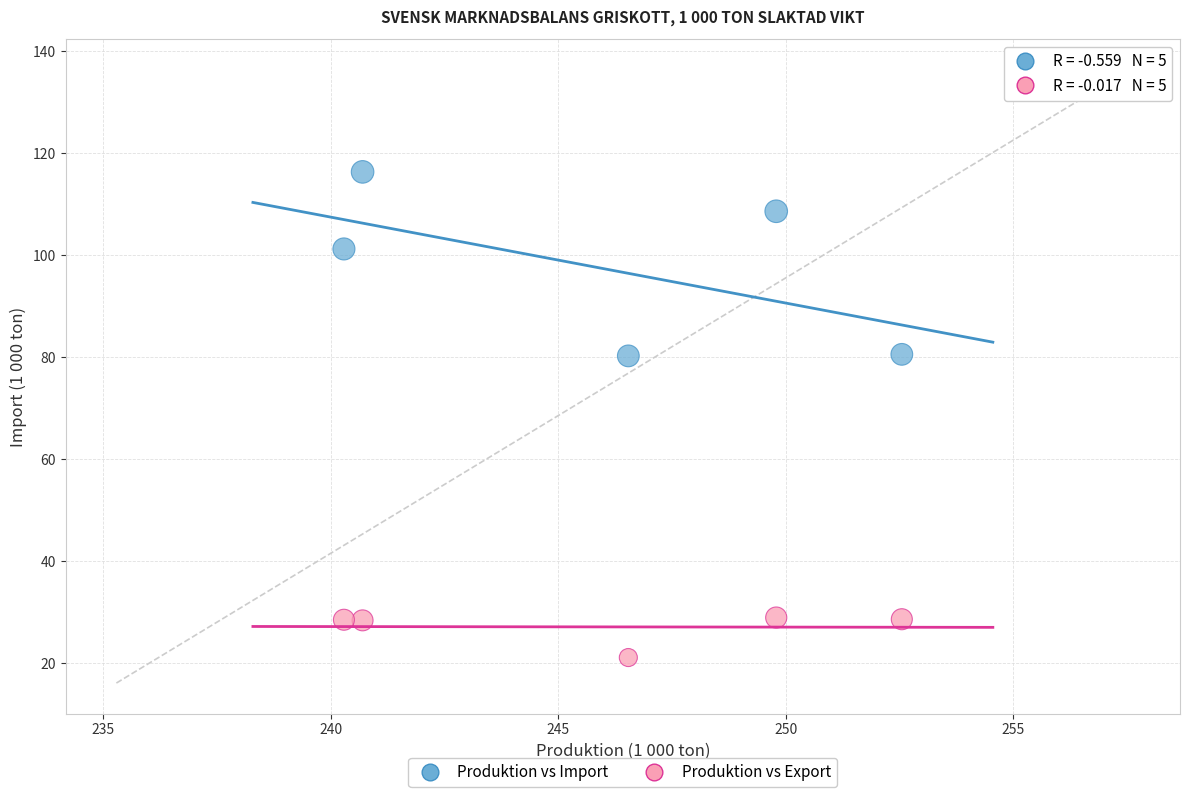

In the Produktion vs Import series, what Y value is closest to 98?

101.2